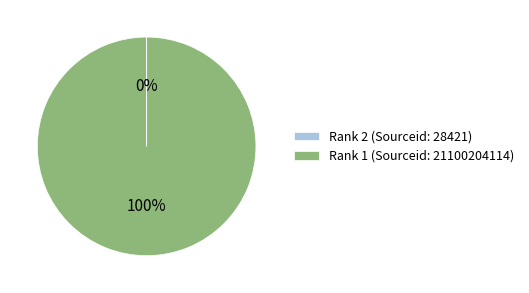

To the nearest percent, what percentage of the pie is Rank 1 (Sourceid: 21100204114)?

100%